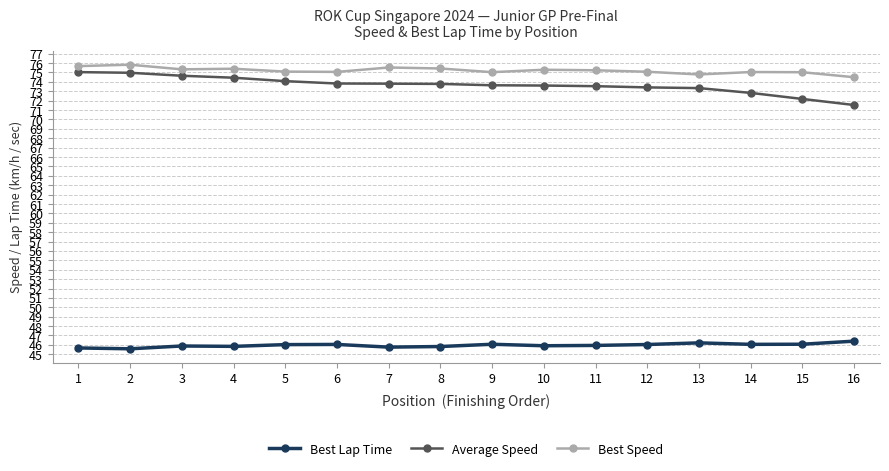

Which series has the widest spread of values?

Average Speed